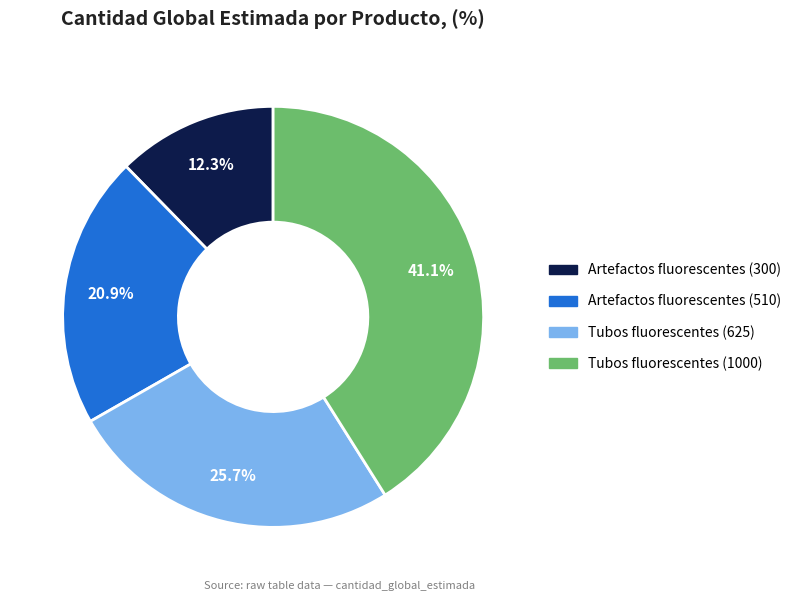

Rank the categories by value from highest to lowest.

Tubos fluorescentes (1000), Tubos fluorescentes (625), Artefactos fluorescentes (510), Artefactos fluorescentes (300)